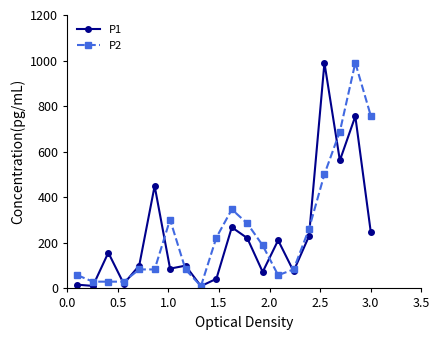

At how many categories does at least one series exceed 465?

4